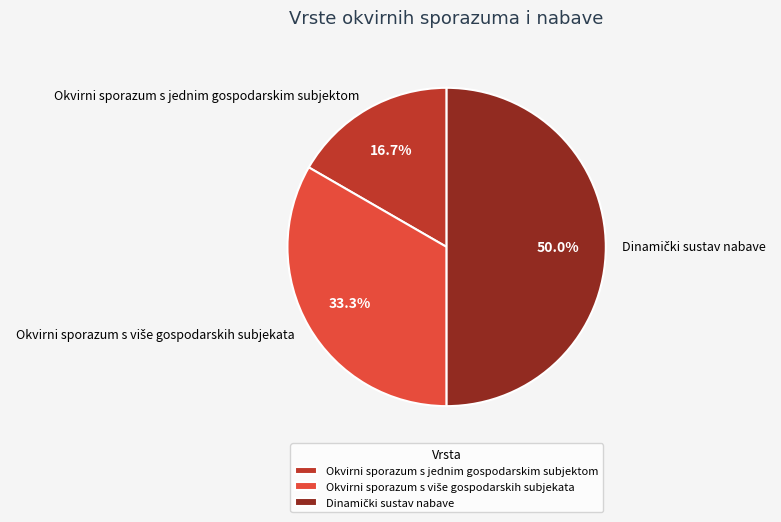

Is Okvirni sporazum s jednim gospodarskim subjektom the majority of the pie?

No